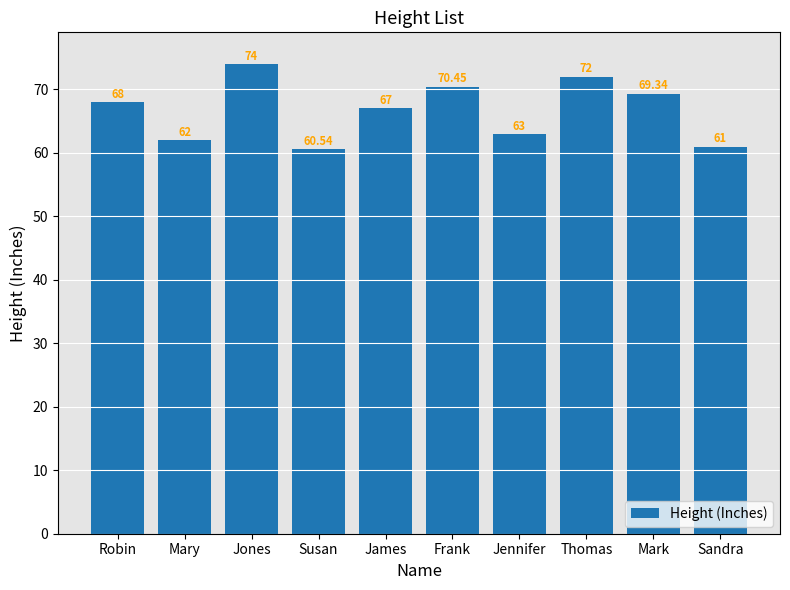

What is the smallest value displayed?

60.5